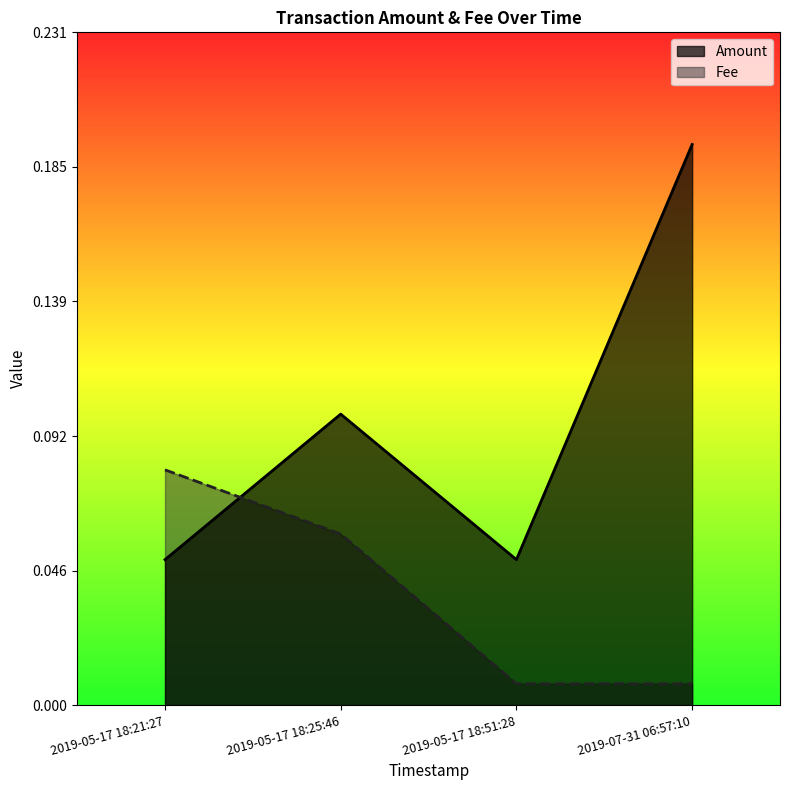

At how many categories does at least one series exceed 0?

4